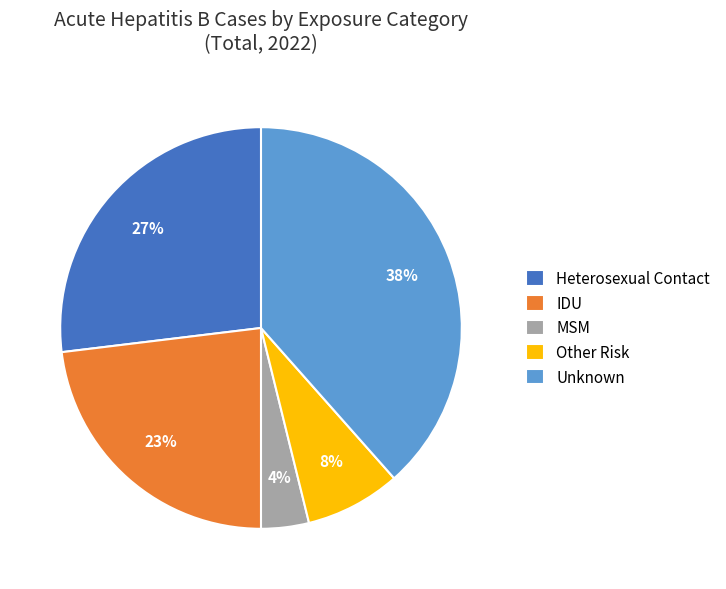

Between MSM and Unknown, which is larger?

Unknown